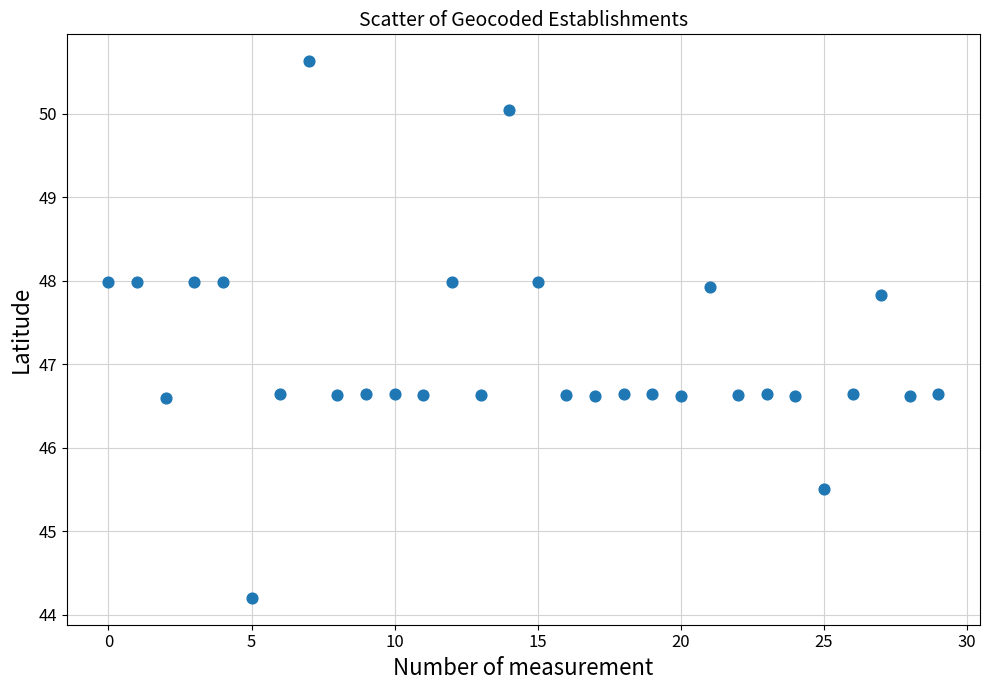

What is the range of Y values (max minus min)?

6.4